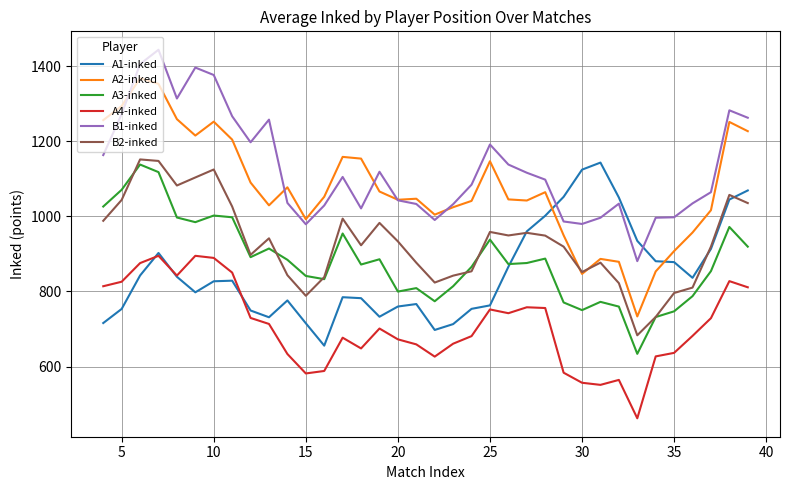

Which series has the widest spread of values?

A2-inked